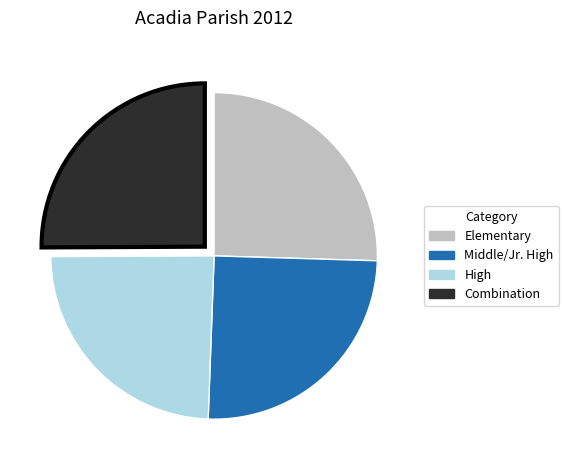

True or false: Middle/Jr. High accounts for 25% of the total.

True